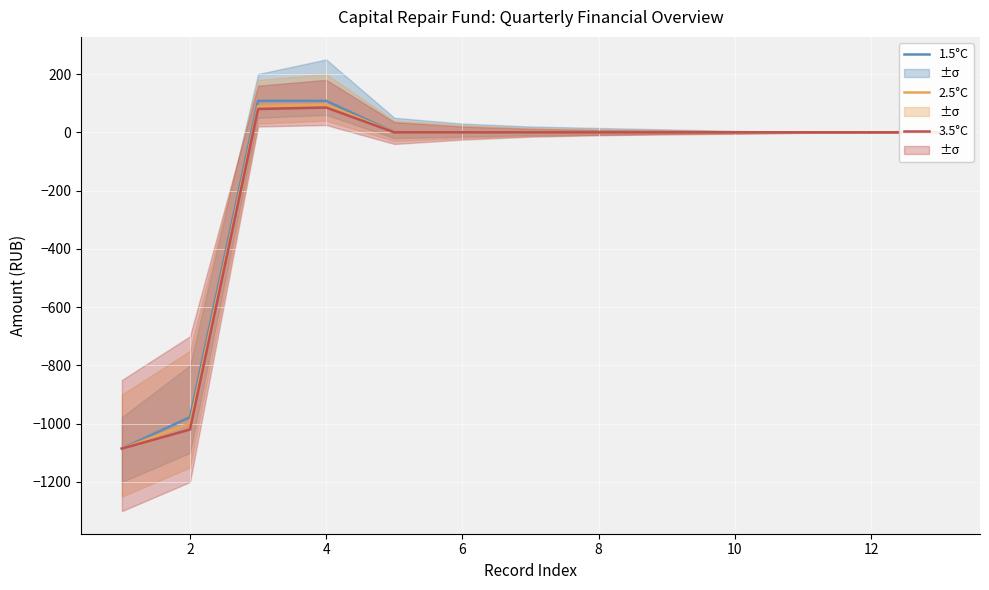

What is the maximum value for 3.5°C?

85.0